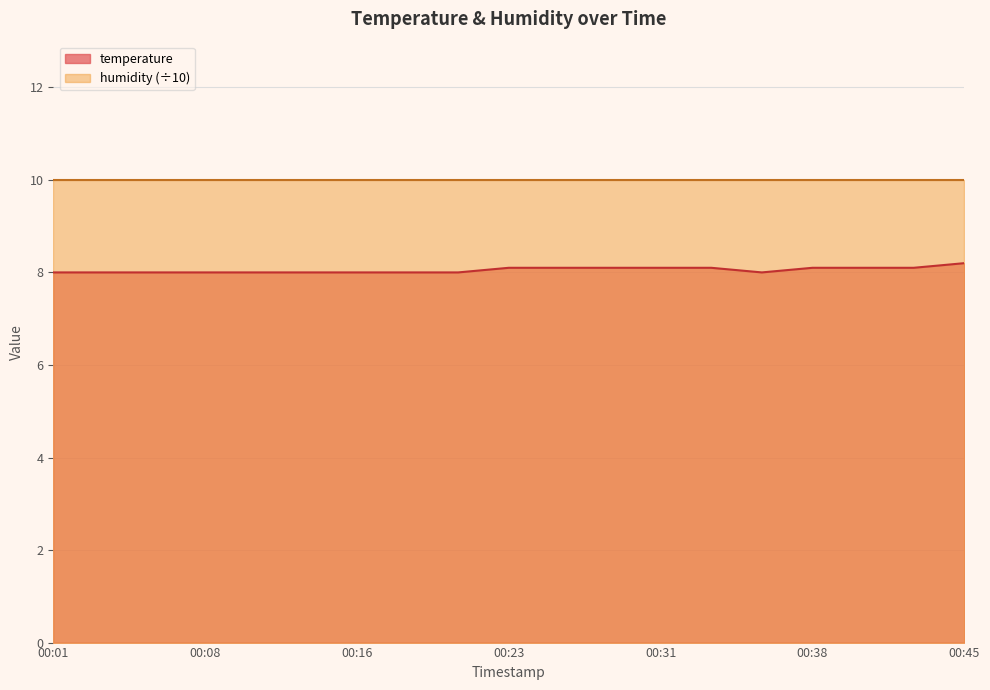

What is the average value?

8.1